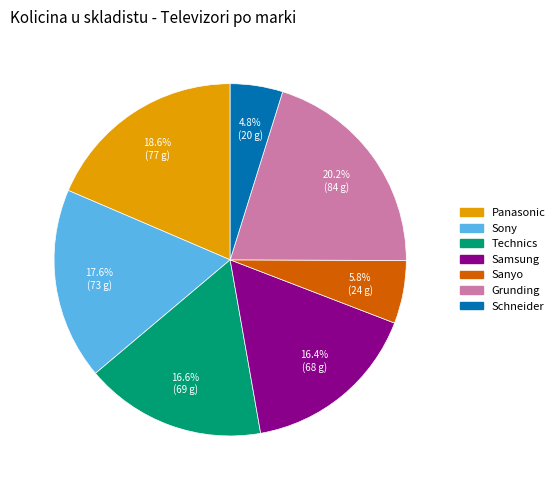

Is Technics the majority of the pie?

No